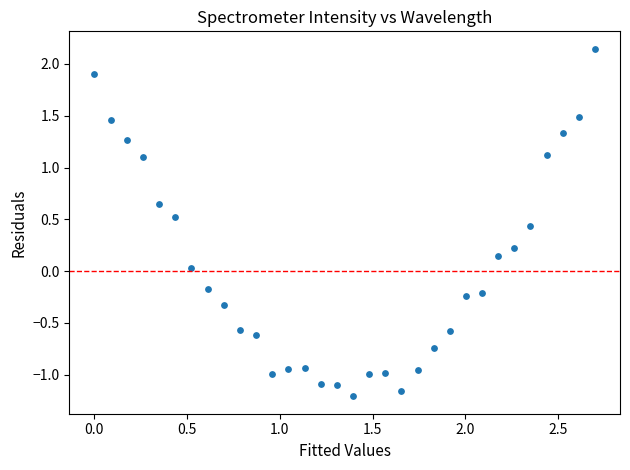

What is the range of Y values (max minus min)?

3.4